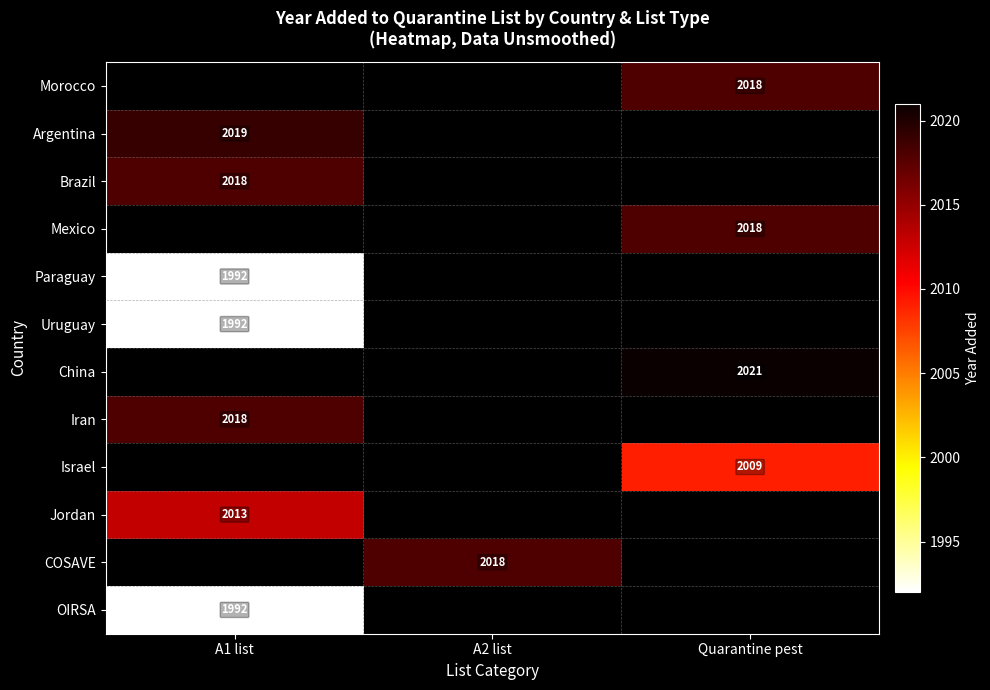

The Israel series shows 3543 at Quarantine pest. True or false?

False